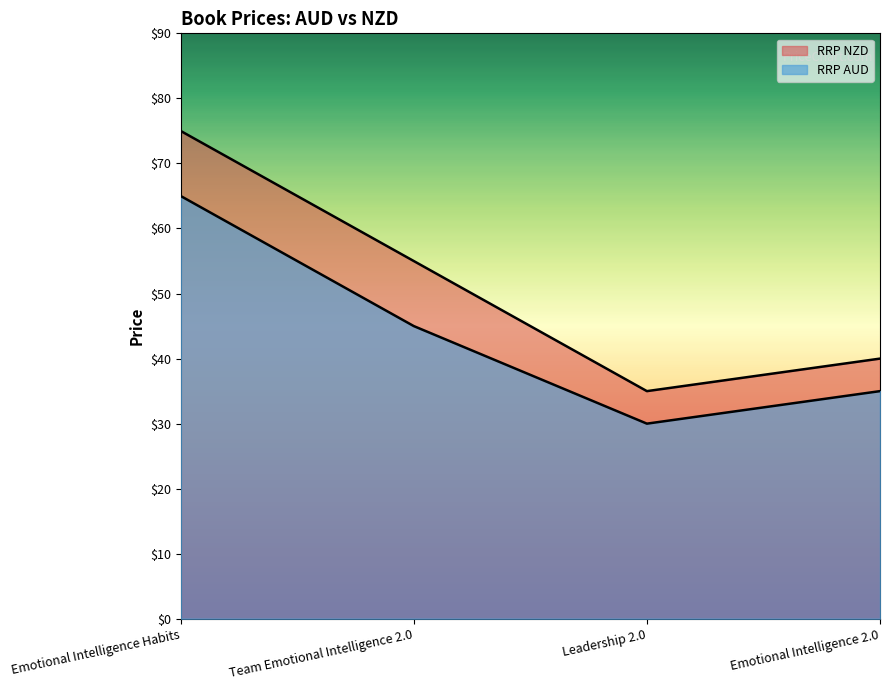

Reading left to right, transcribe all the data shown in this chart.

RRP AUD: 65.0	45.0	30.0	35.0
RRP NZD: 75.0	55.0	35.0	40.0